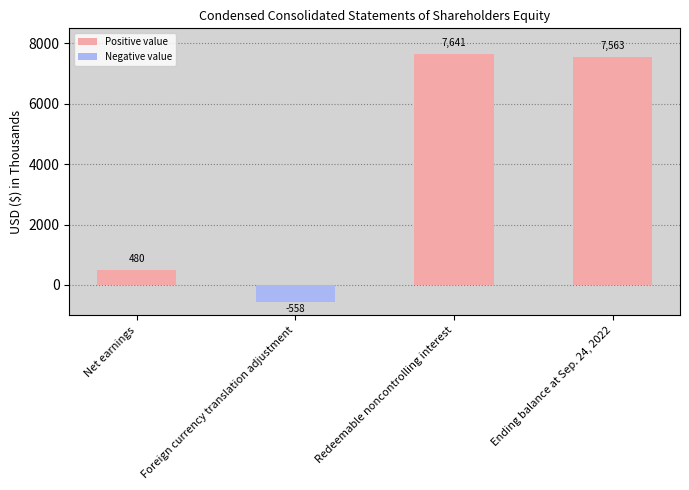

What is the label of the 3rd bar from the left?

Redeemable noncontrolling interest